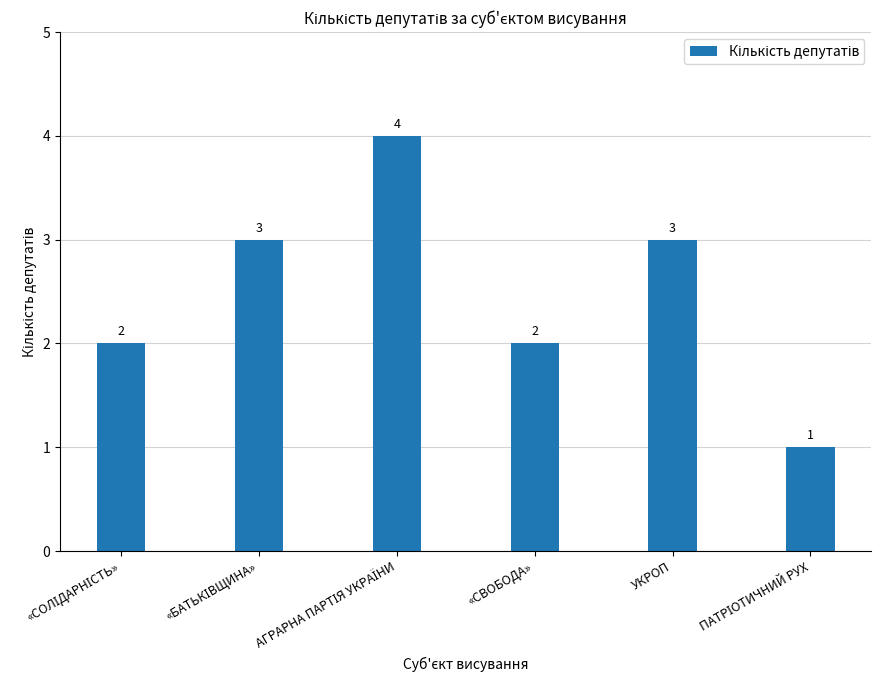

What is the sum of all values?

15